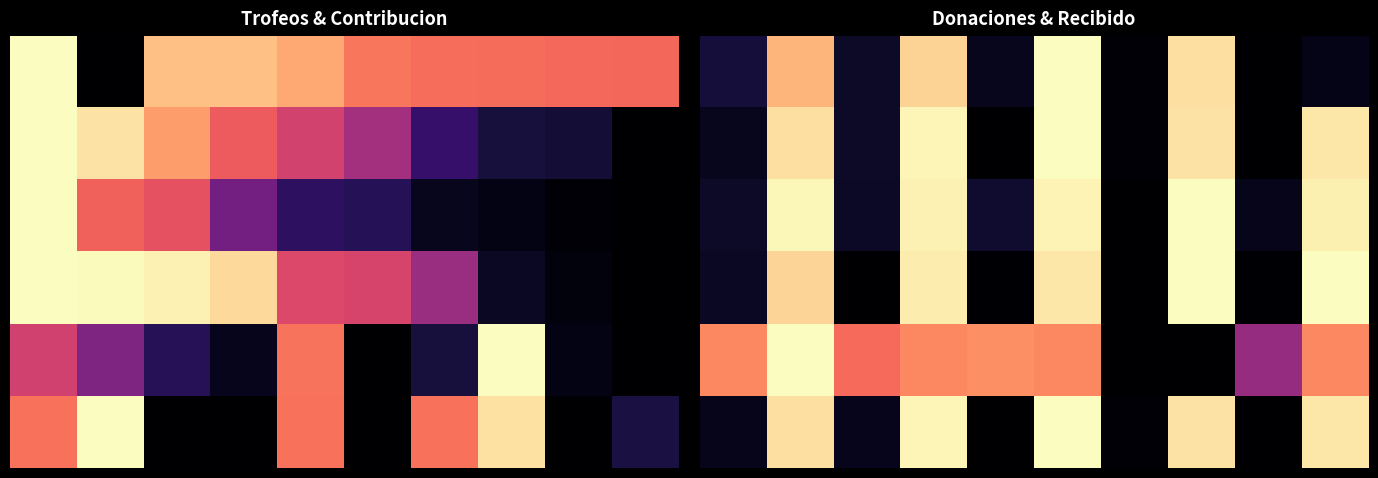

Which category has the lowest value across all series?

8